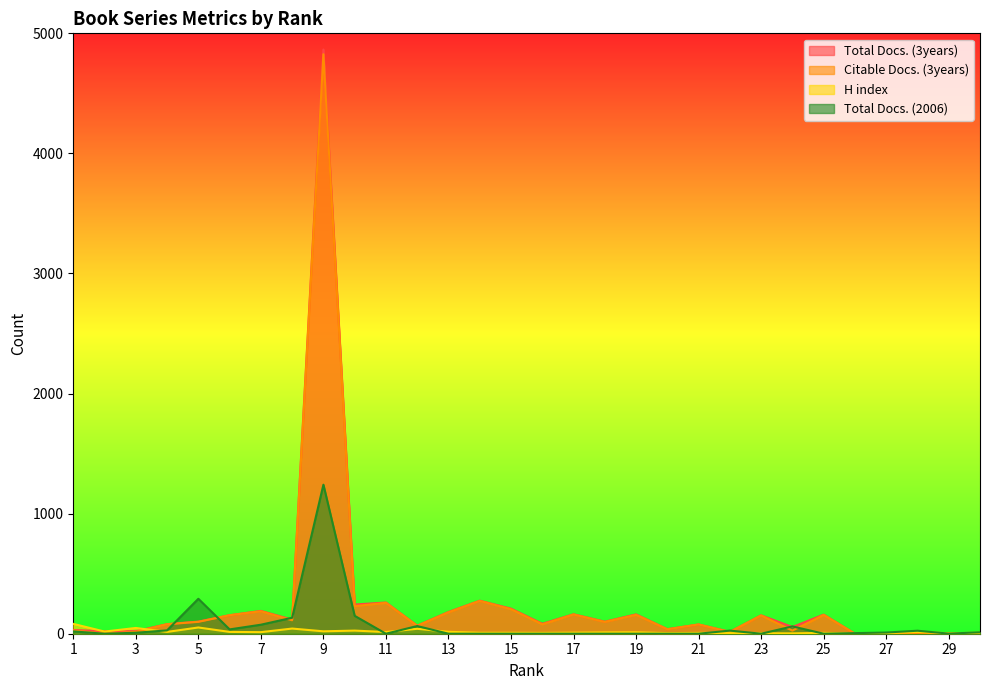

How many lines are shown in the chart?

4